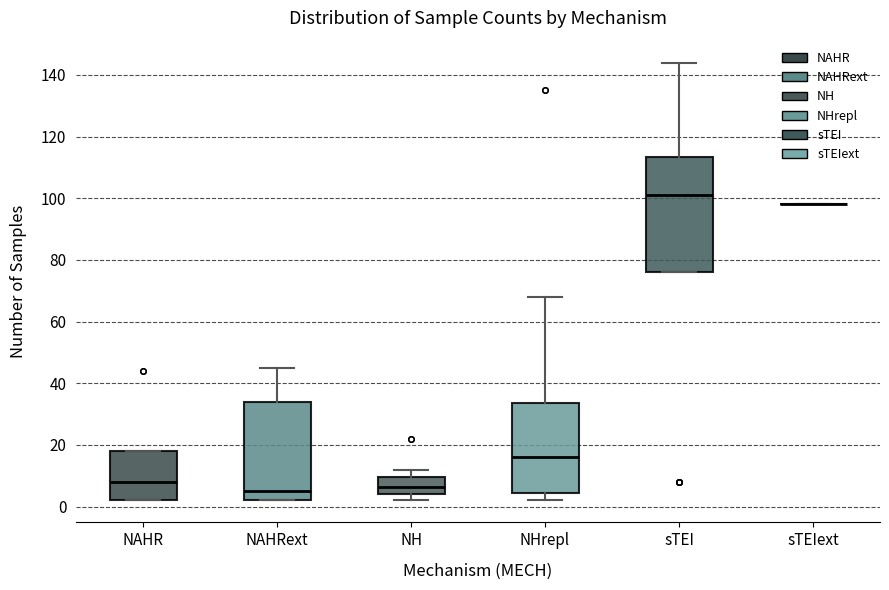

Comparing the boxes themselves (not the whiskers), which one is the tallest?

sTEI